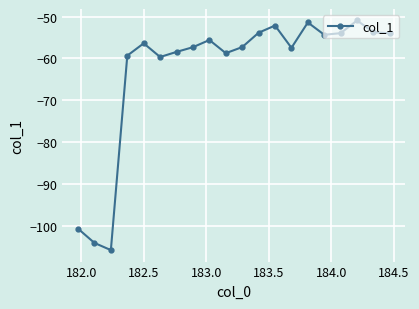

What is the value of the 16th point from the left?

-54.3